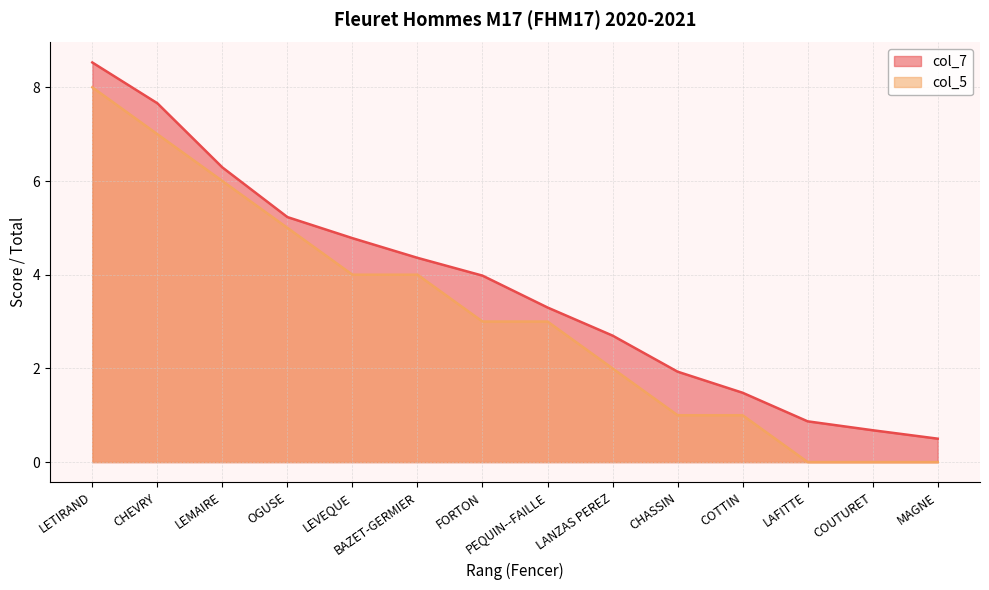

Reading right to left, extract all data points from this chart.

col_7: 0.5	0.7	0.9	1.5	1.9	2.7	3.3	4.0	4.4	4.8	5.2	6.3	7.7	8.5
col_5: 0.0	0.0	0.0	1.0	1.0	2.0	3.0	3.0	4.0	4.0	5.0	6.0	7.0	8.0